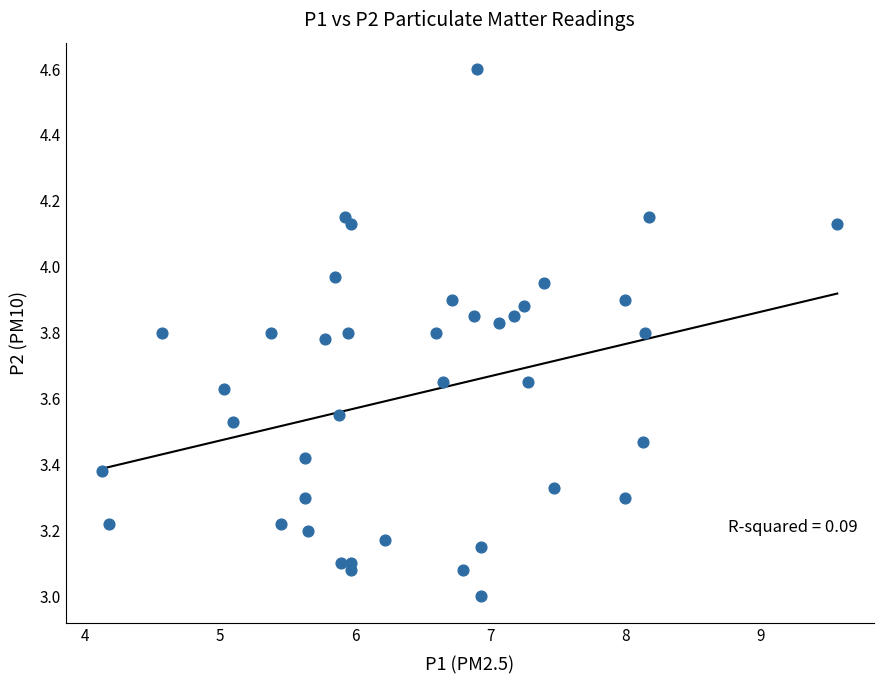

What is the range of Y values (max minus min)?

1.6